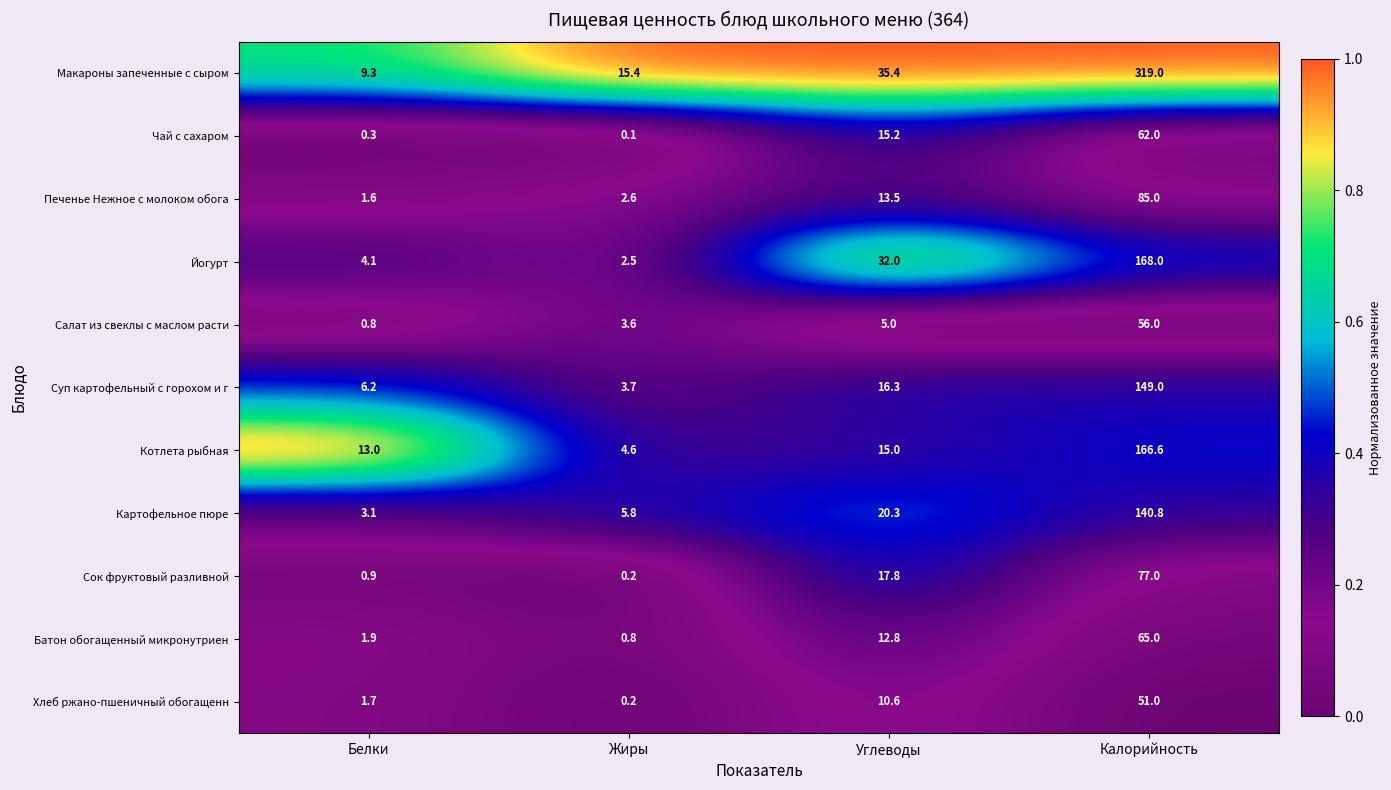

Which series has the largest total across all categories?

Макароны запеченные с сыром